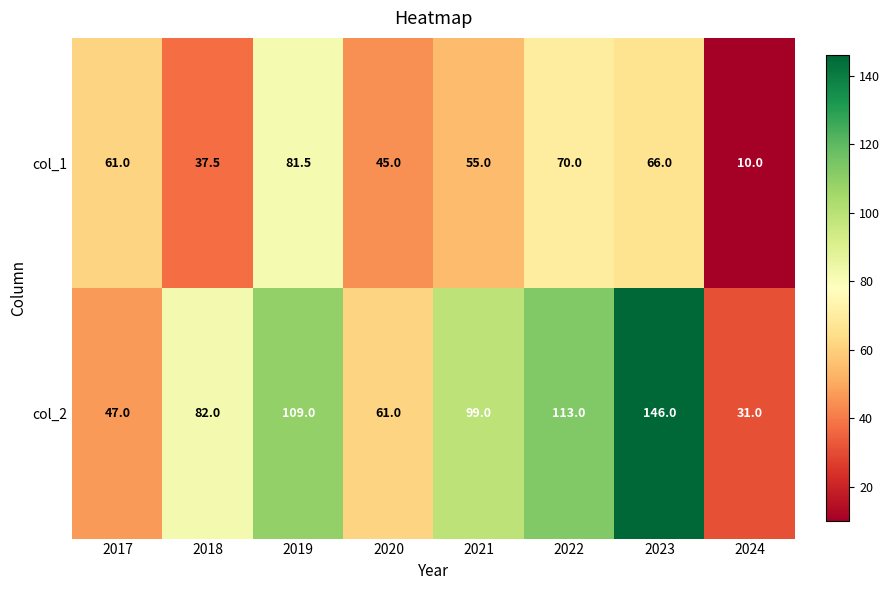

The value of col_2 at 2019 is 109.0. True or false?

True